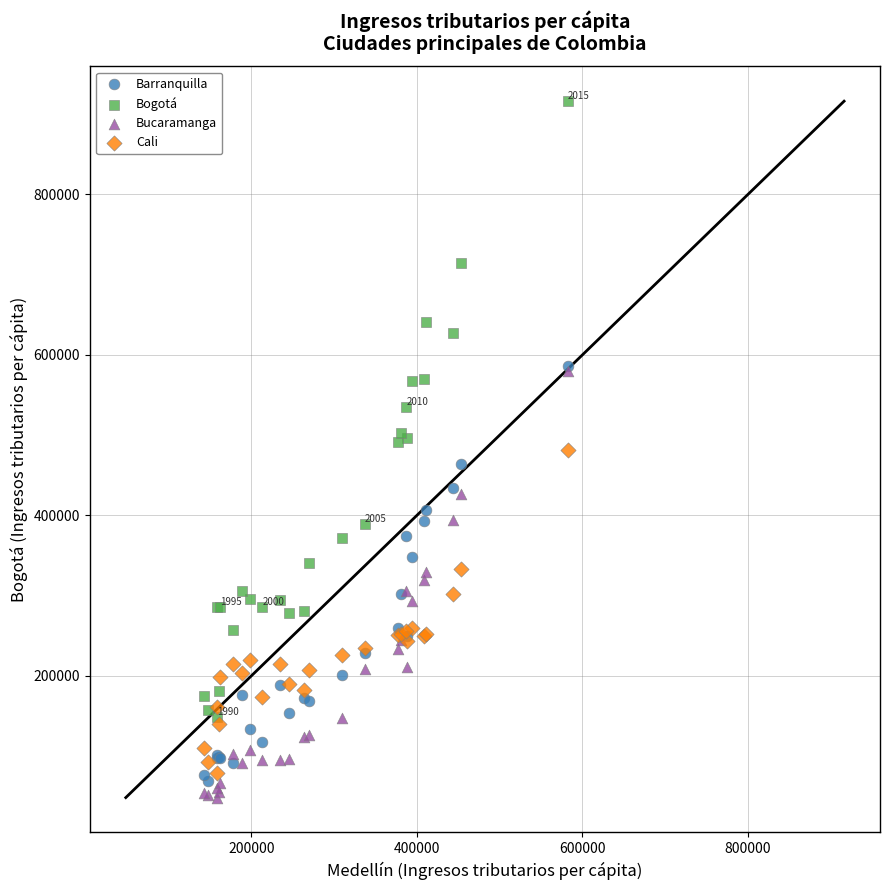

Which series has the widest spread of Y values?

Bogotá